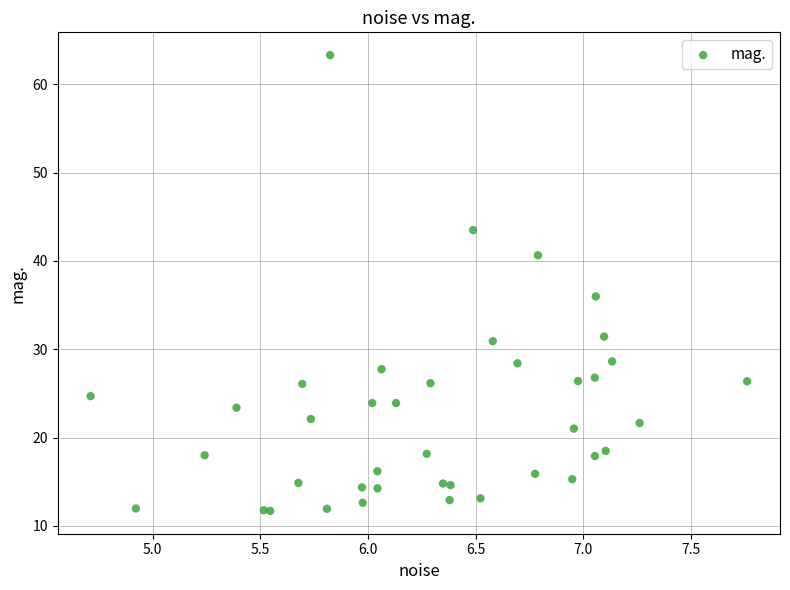

What Y value in the scatter plot is closest to 37?

36.0